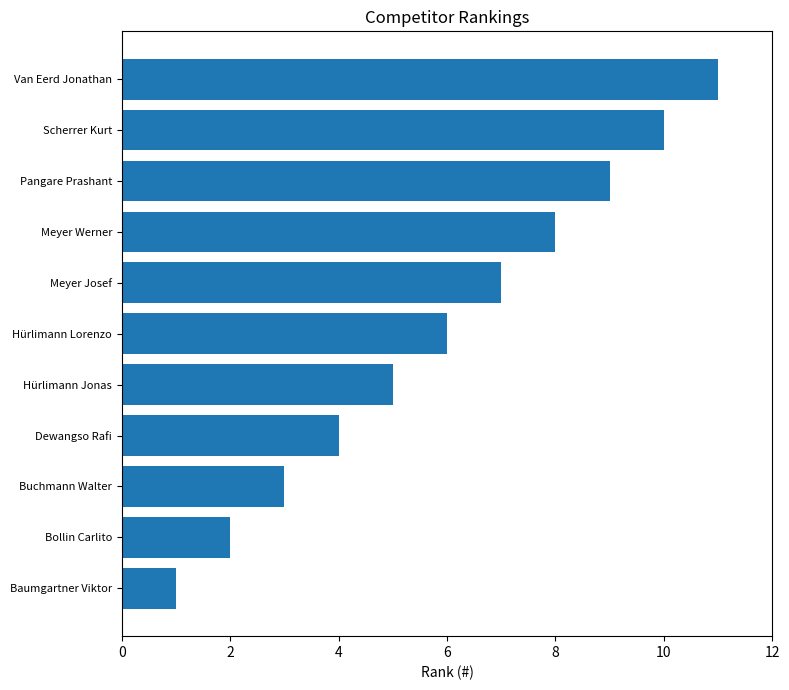

True or false: the data shows 9 at Pangare Prashant.

True